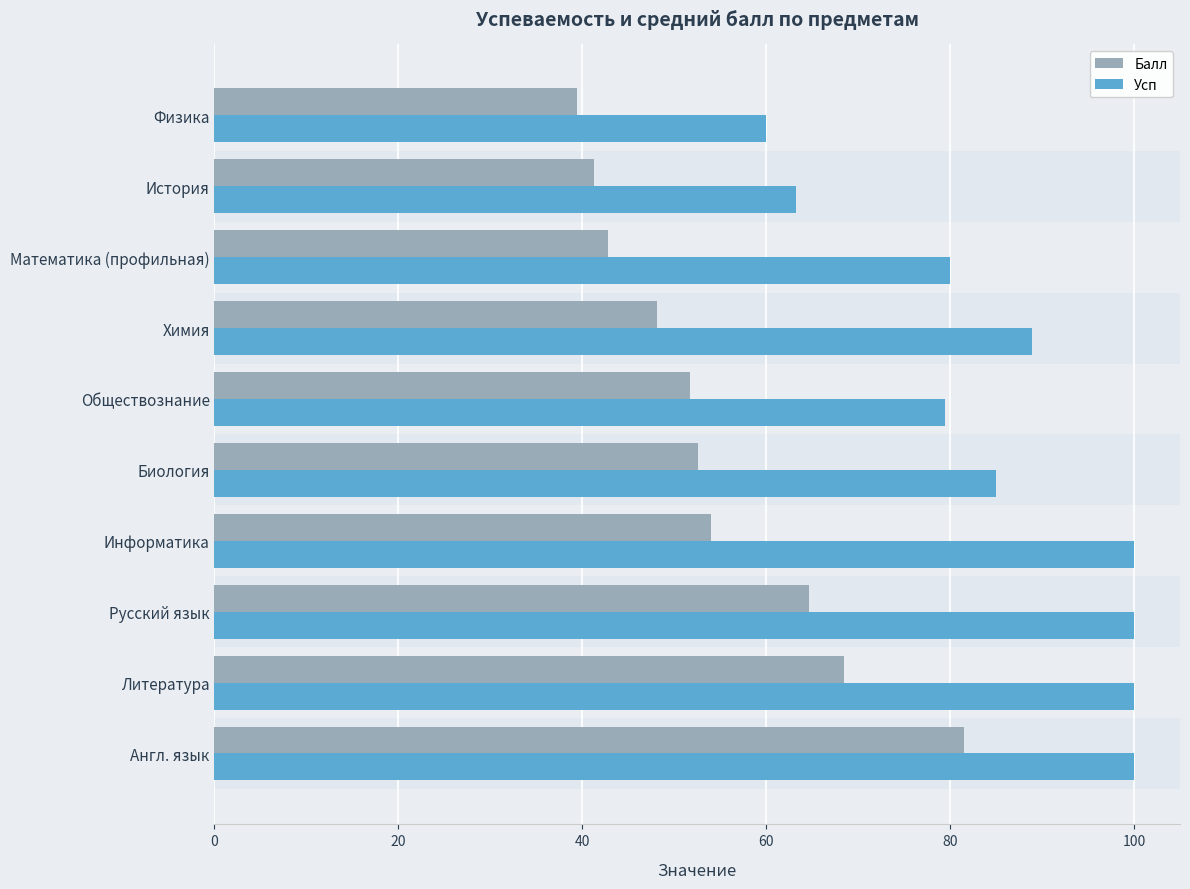

Rank the series by their average value, from lowest to highest.

Балл, Усп